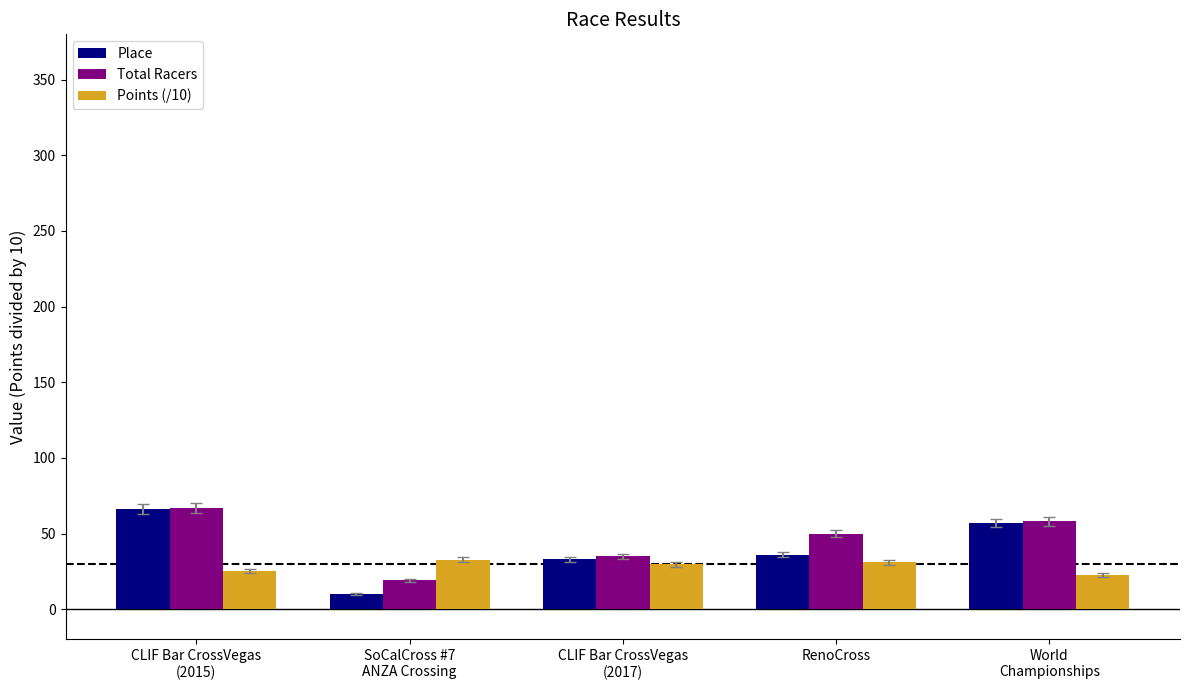

What is the greatest value displayed?

67.0